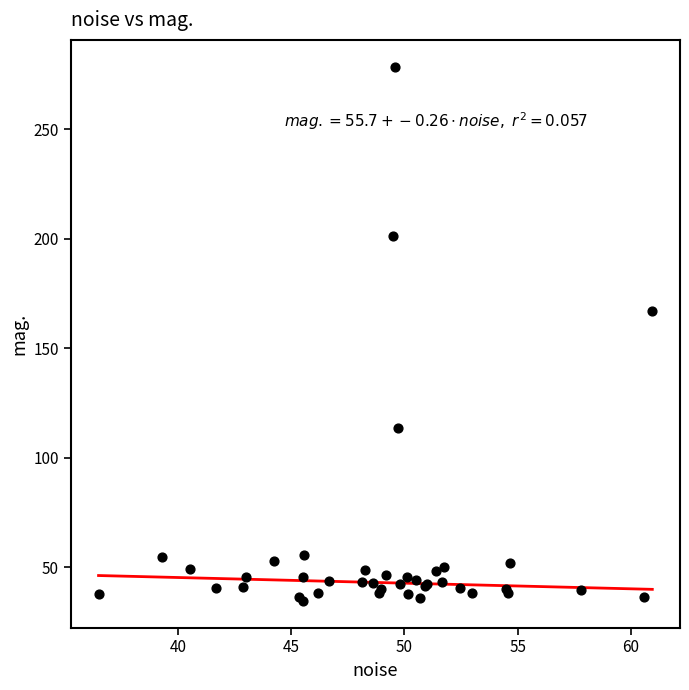

What Y value in the scatter plot is closest to 156?

167.2